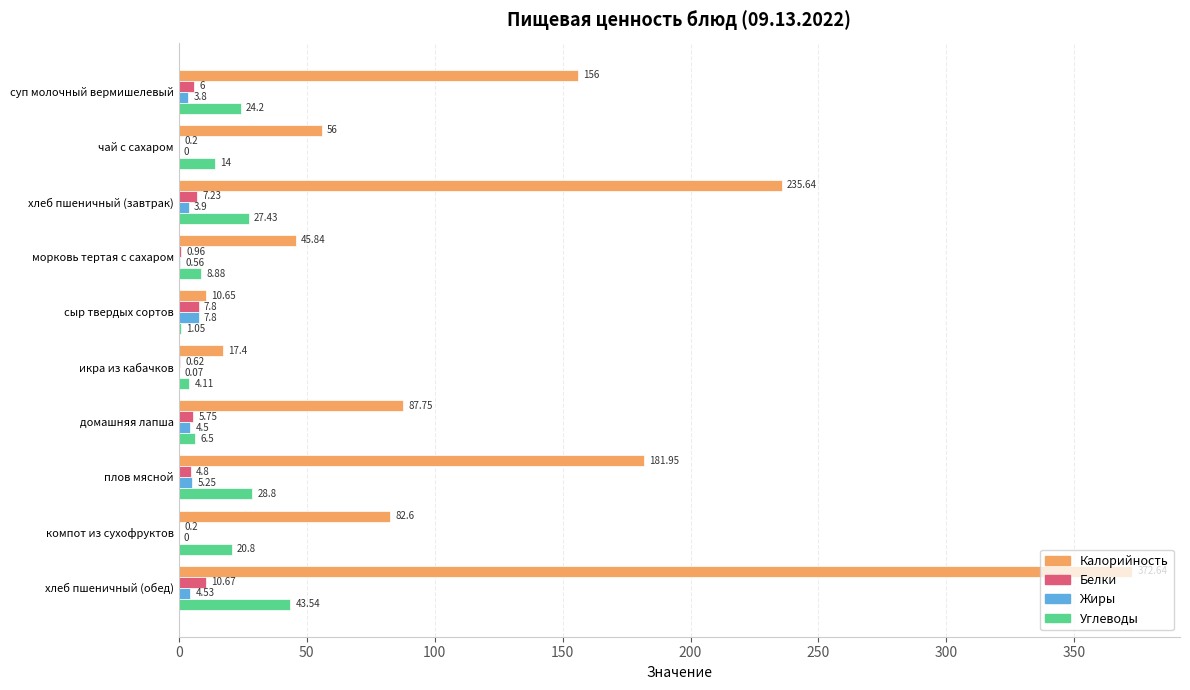

Is the value of Белки at сыр твердых сортов greater than the value of Жиры at чай с сахаром?

Yes